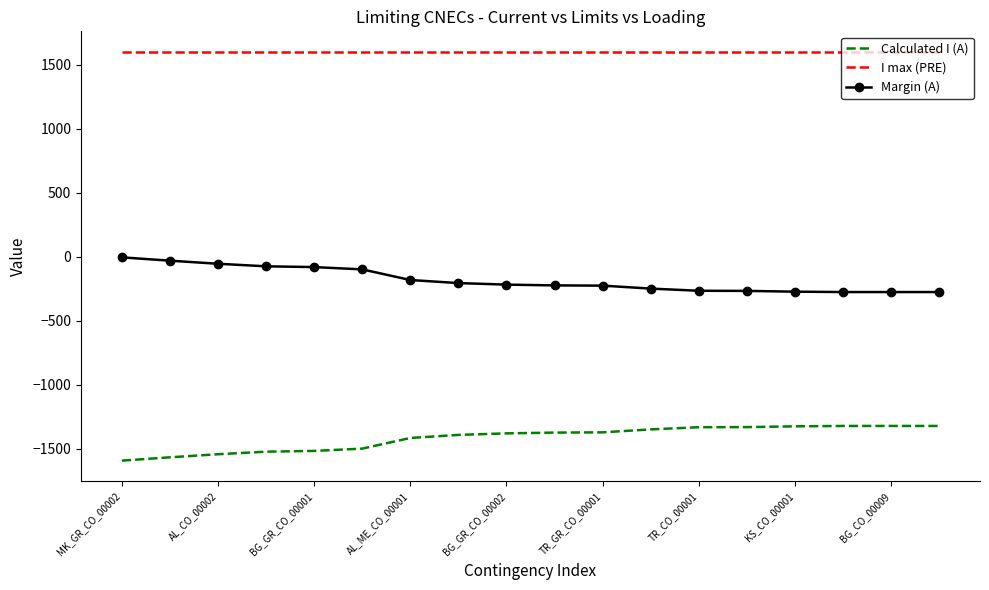

Which series has the largest total across all categories?

I max (PRE)